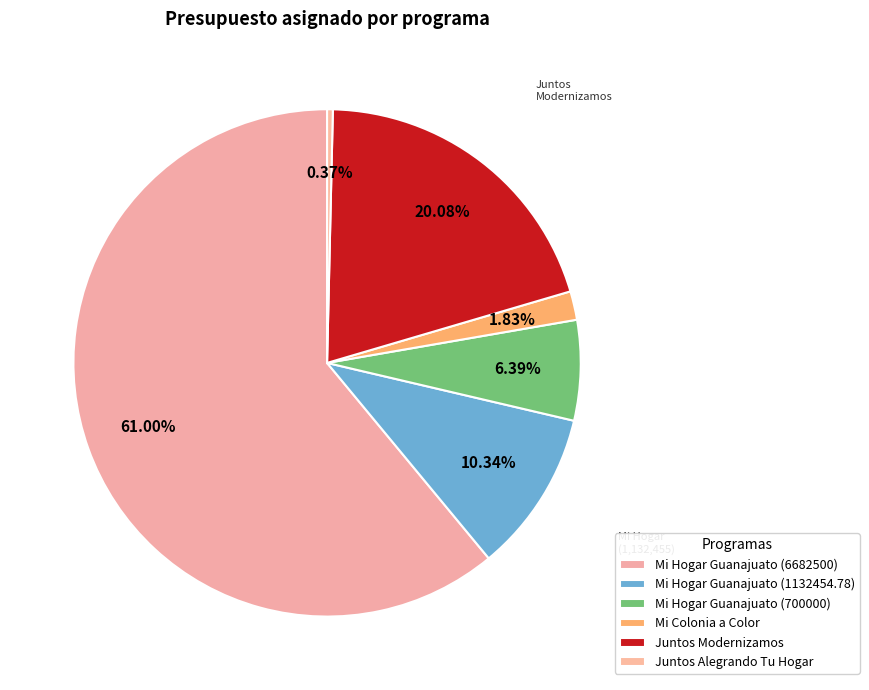

Is the sum of Mi Hogar (700,000) and Juntos Modernizamos greater than half?

No